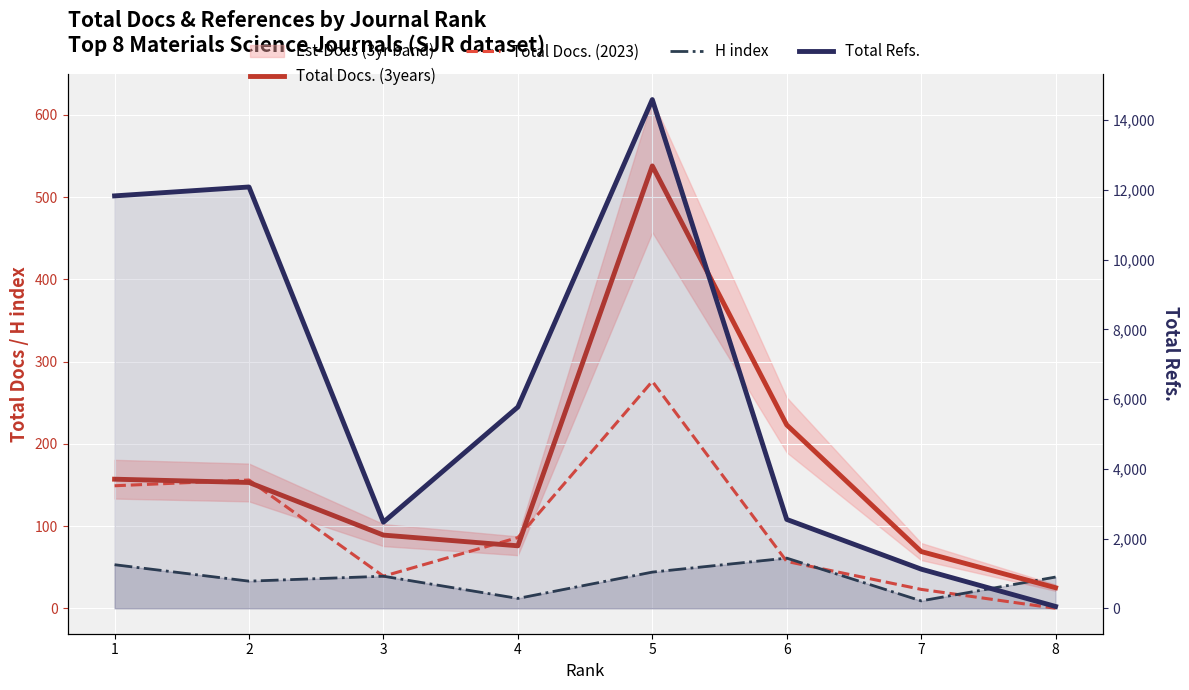

What is the difference between the maximum and second lowest values in the Total Docs. (3years) series?

469